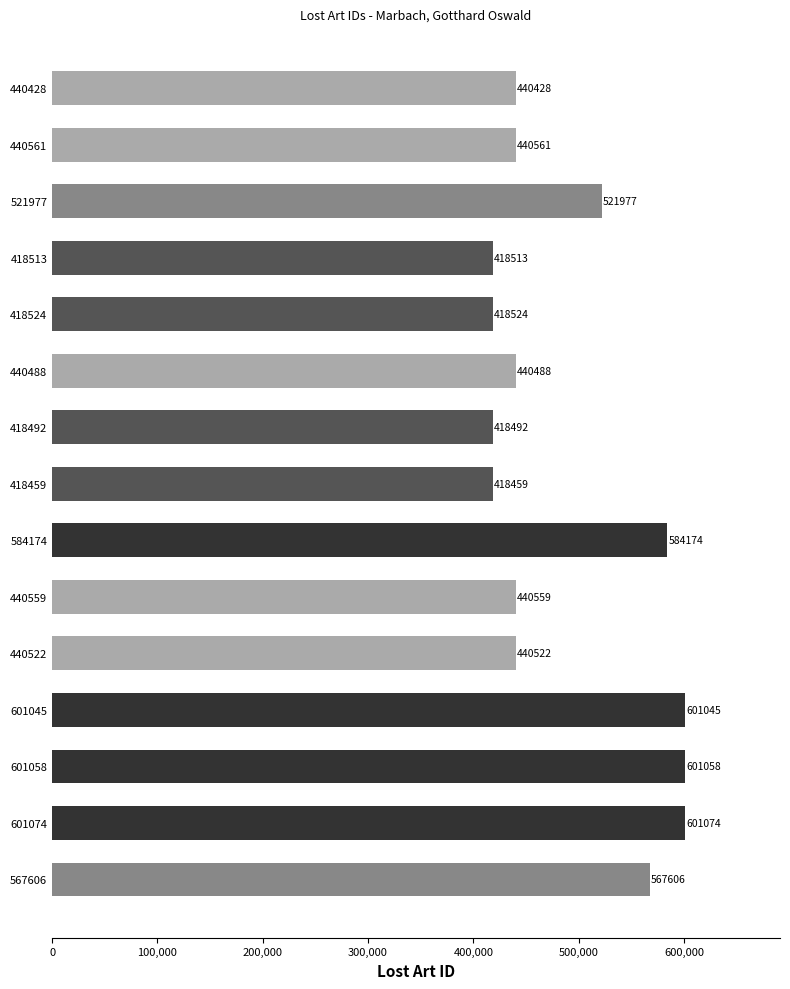

Reading top to bottom, what are all the values shown in this chart?

440428=440428	440561=440561	521977=521977	418513=418513	418524=418524	440488=440488	418492=418492	418459=418459	584174=584174	440559=440559	440522=440522	601045=601045	601058=601058	601074=601074	567606=567606